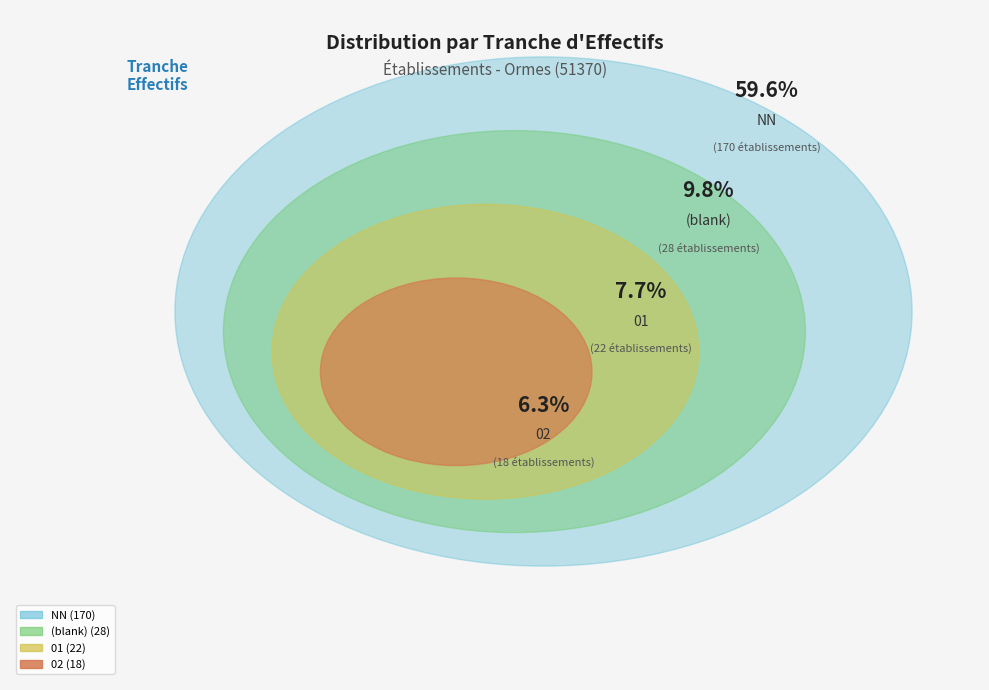

The 22 slice represents 8% of the pie. True or false?

False